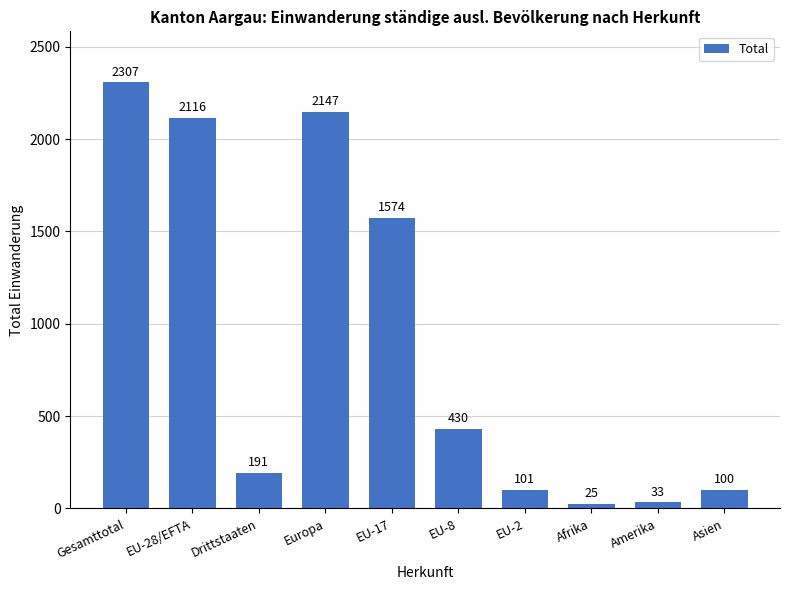

Where is the data nearest to the value 1166?

EU-17